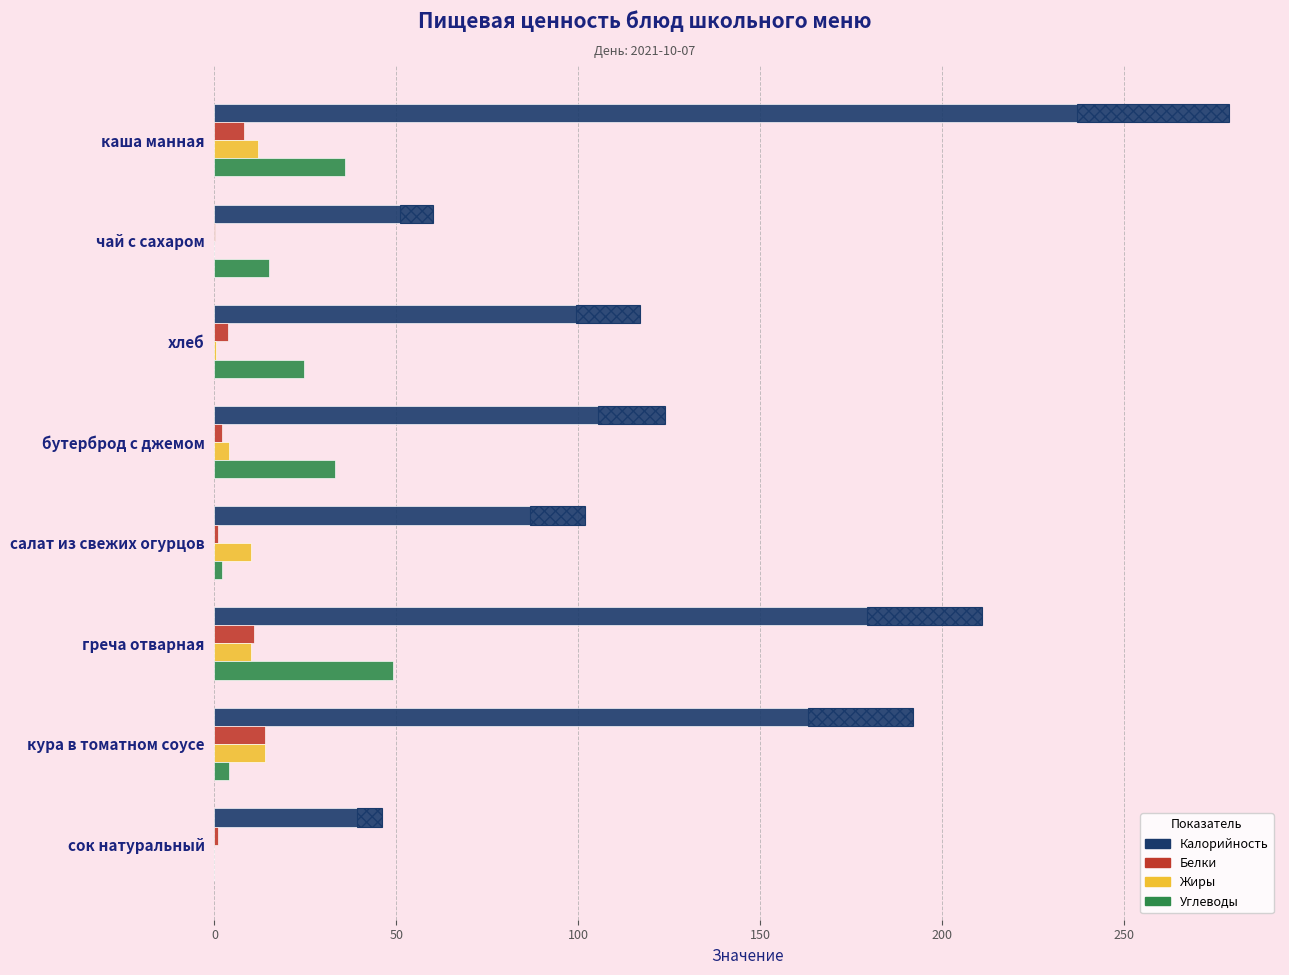

Read the Белки value at бутерброд с джемом.

2.0